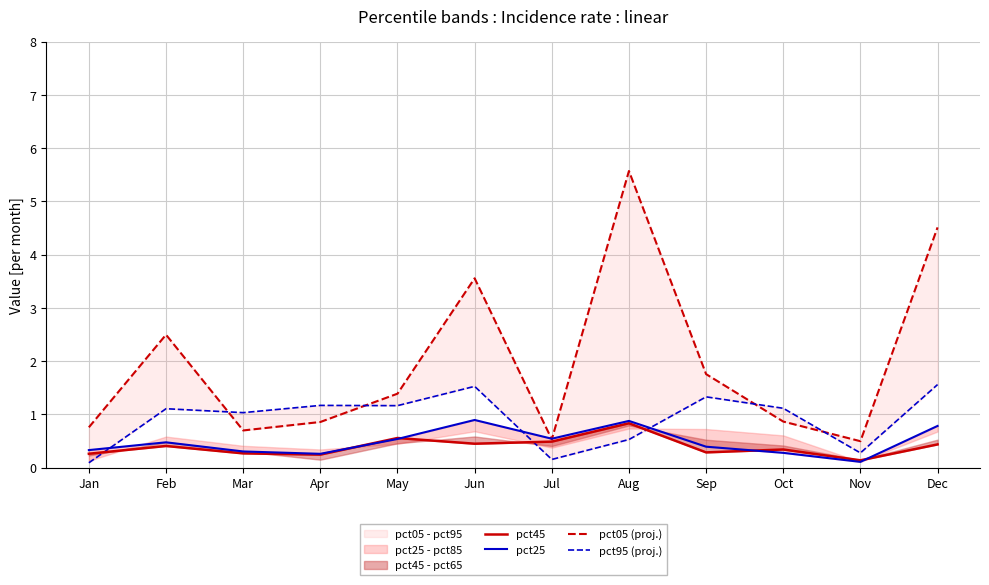

Reading right to left, list all the values displayed in this chart.

pct45: Dec=0.4	Nov=0.1	Oct=0.3	Sep=0.3	Aug=0.8	Jul=0.5	Jun=0.4	May=0.6	Apr=0.2	Mar=0.3	Feb=0.4	Jan=0.3
pct25: Dec=0.8	Nov=0.1	Oct=0.3	Sep=0.4	Aug=0.9	Jul=0.5	Jun=0.9	May=0.5	Apr=0.3	Mar=0.3	Feb=0.5	Jan=0.3
pct05 (proj.): Dec=4.5	Nov=0.5	Oct=0.9	Sep=1.8	Aug=5.6	Jul=0.5	Jun=3.6	May=1.4	Apr=0.9	Mar=0.7	Feb=2.5	Jan=0.8
pct95 (proj.): Dec=1.6	Nov=0.3	Oct=1.1	Sep=1.3	Aug=0.5	Jul=0.2	Jun=1.5	May=1.2	Apr=1.2	Mar=1.0	Feb=1.1	Jan=0.1